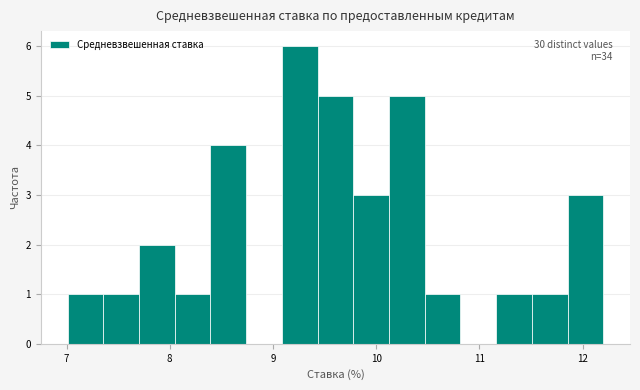

Around what value on the x-axis is the tallest bar? Give the approximate position of its centre, as read against the axis.

9.3